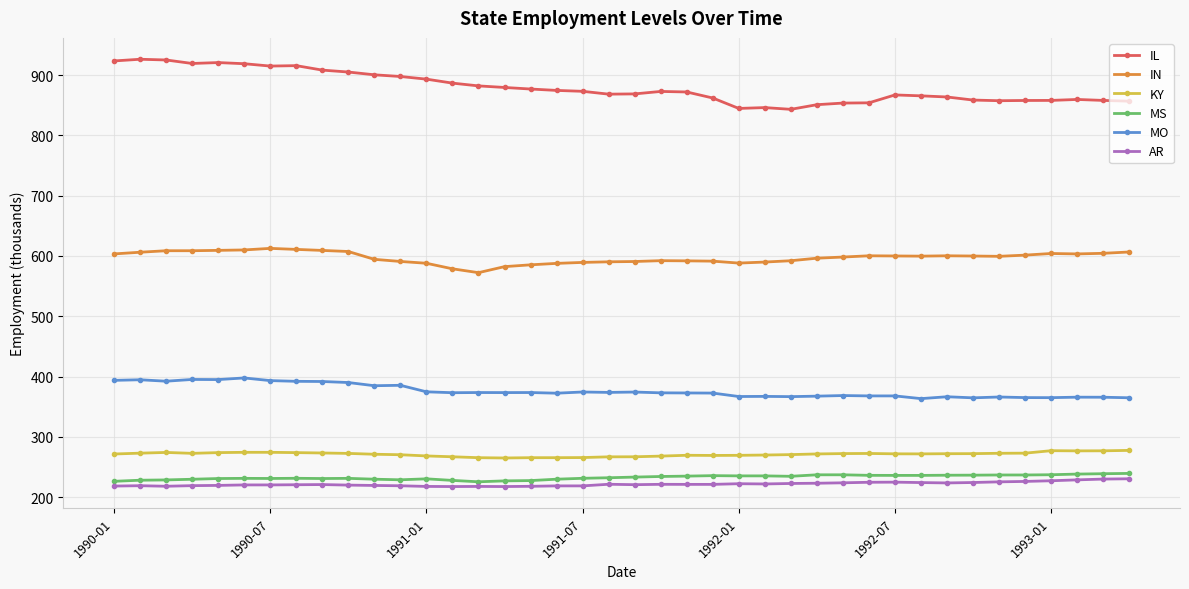

True or false: MS and MO cross at least once.

False